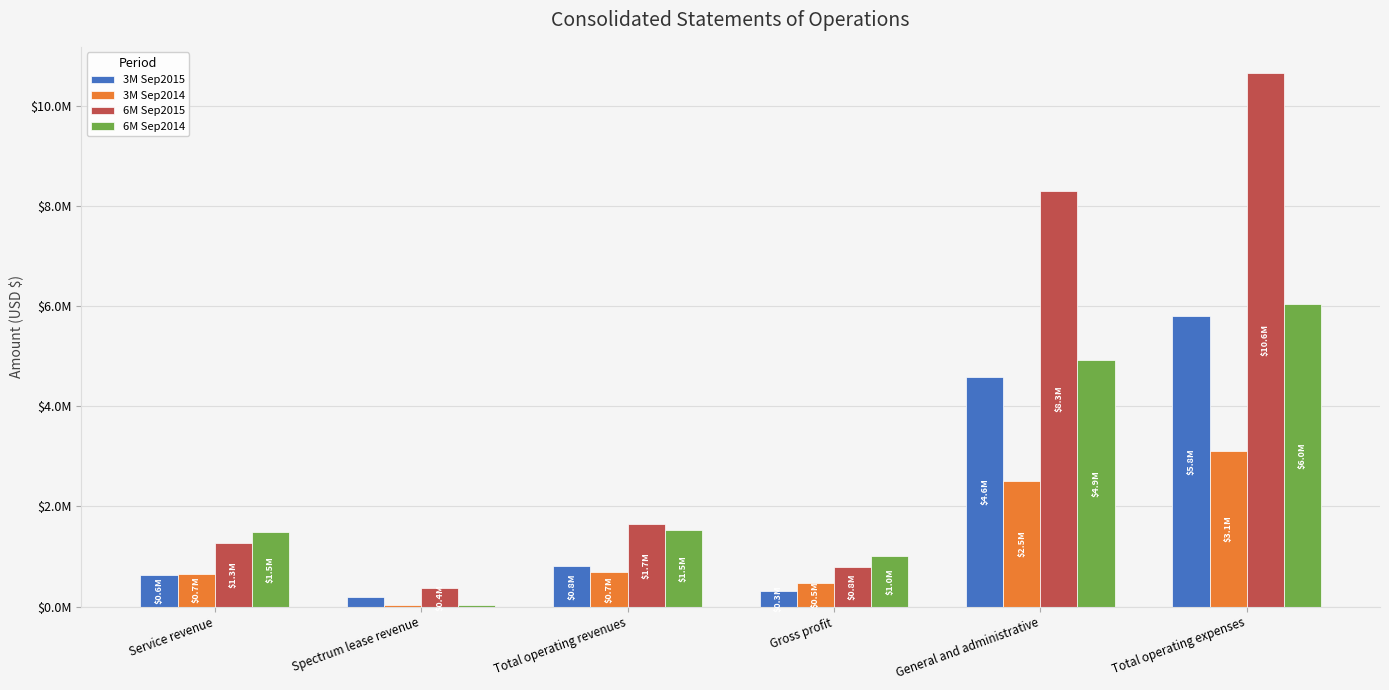

What is the greatest value displayed?

10649026